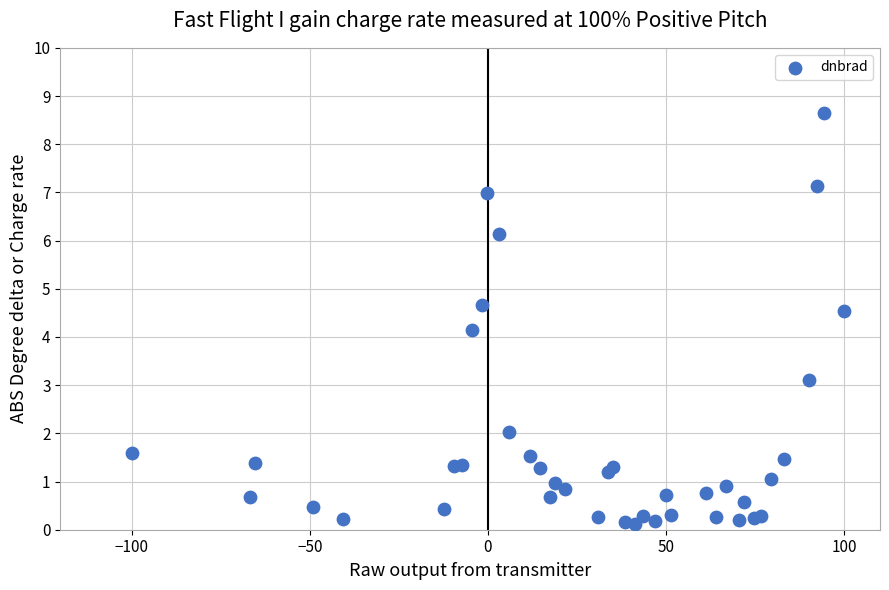

What Y value in the scatter plot is closest to 4?

4.1